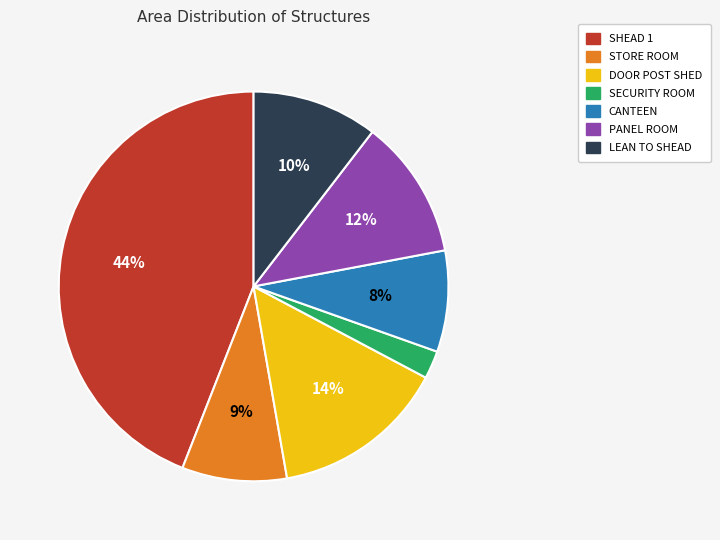

Between LEAN TO SHEAD and STORE ROOM, which is larger?

LEAN TO SHEAD